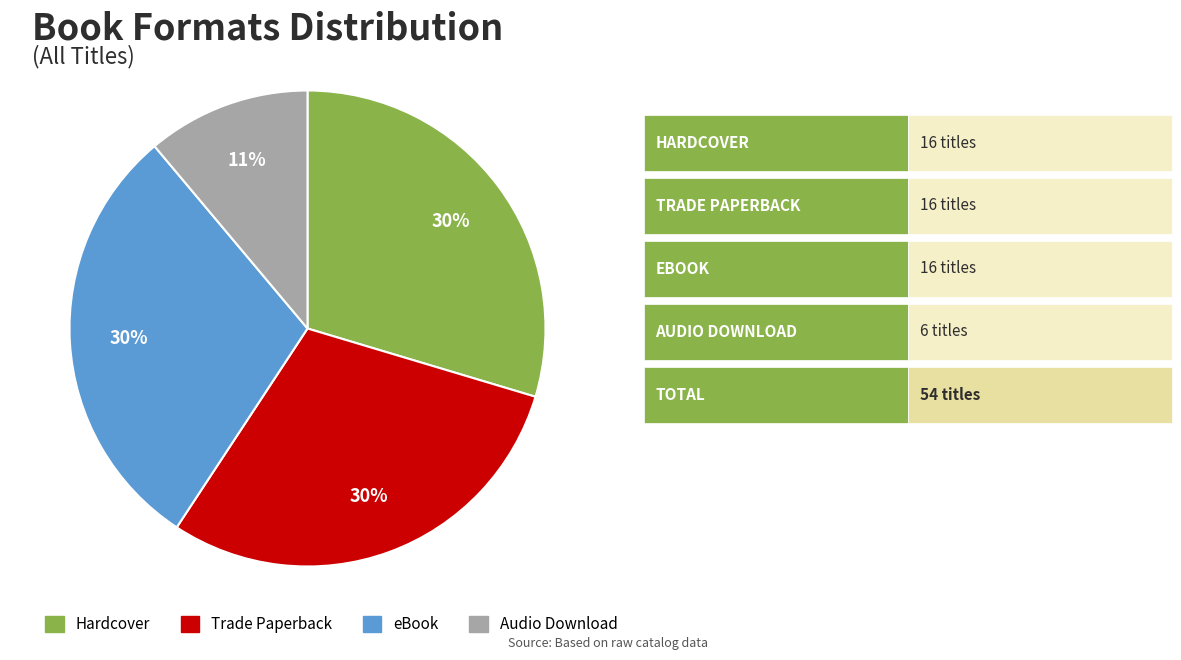

The Trade Paperback slice represents 30% of the pie. True or false?

True